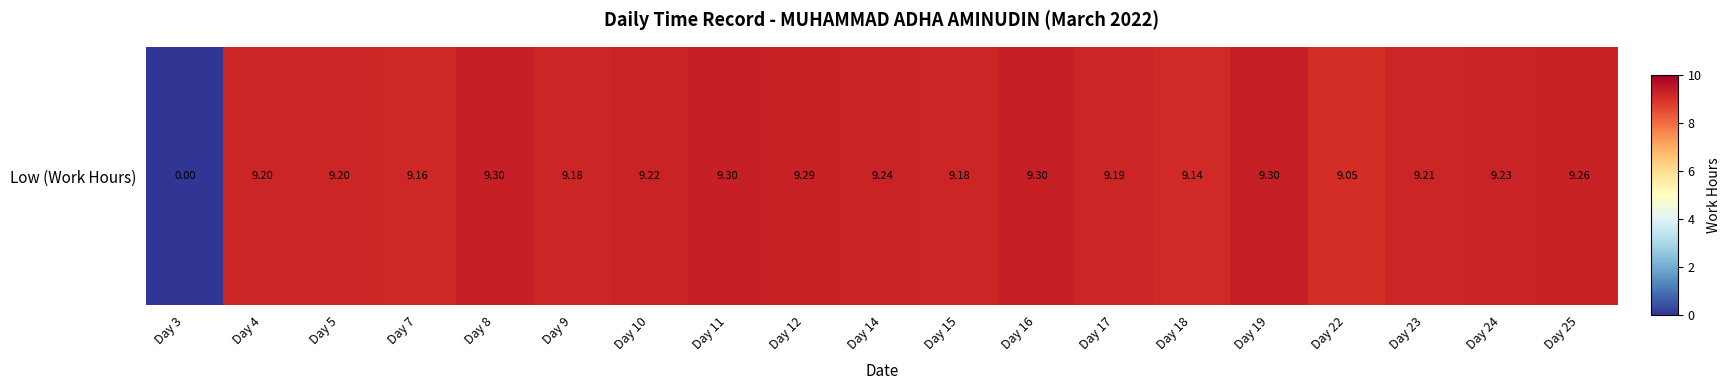

True or false: the data shows 0.0 at Day 3.

True